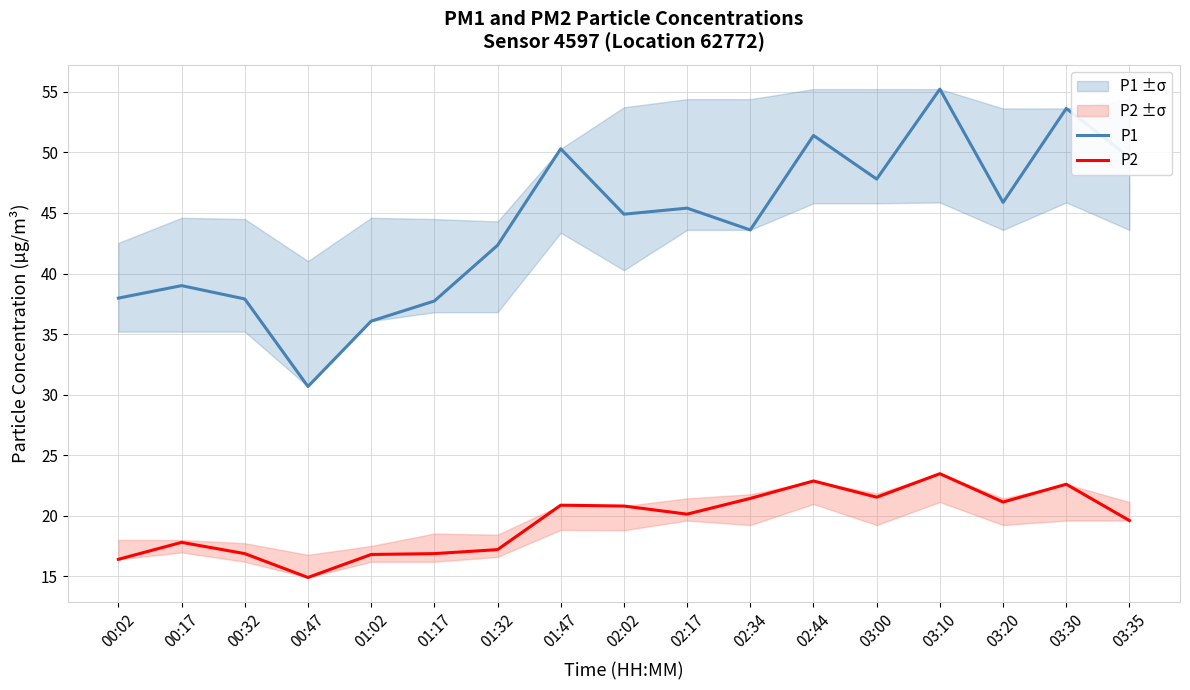

Reading left to right, list all the values displayed in this chart.

P1: 38.0	39.0	37.9	30.7	36.1	37.7	42.3	50.3	44.9	45.4	43.6	51.4	47.8	55.2	45.9	53.6	49.6
P2: 16.4	17.8	16.9	14.9	16.8	16.9	17.2	20.9	20.8	20.1	21.4	22.9	21.5	23.5	21.1	22.6	19.6